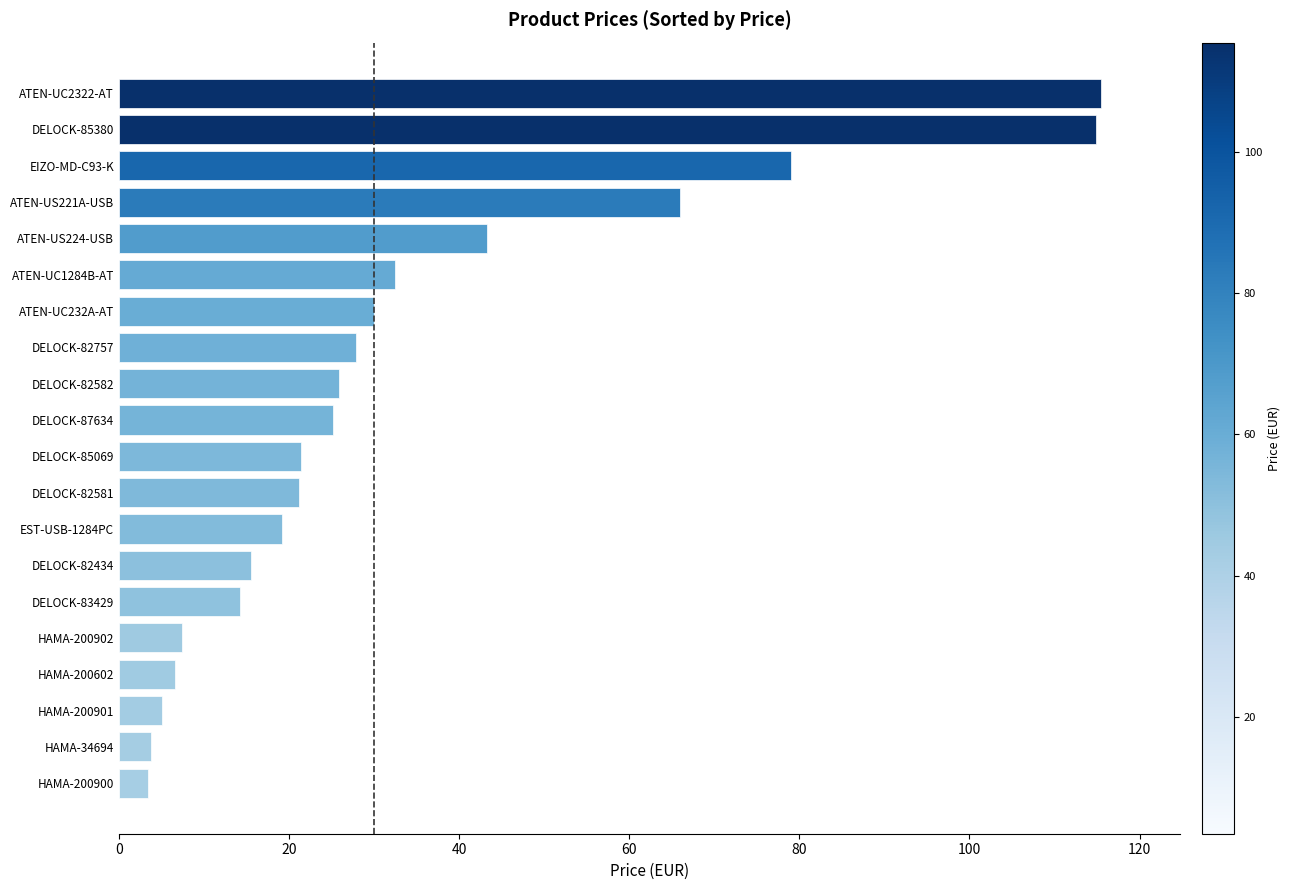

What is the average value?

33.9